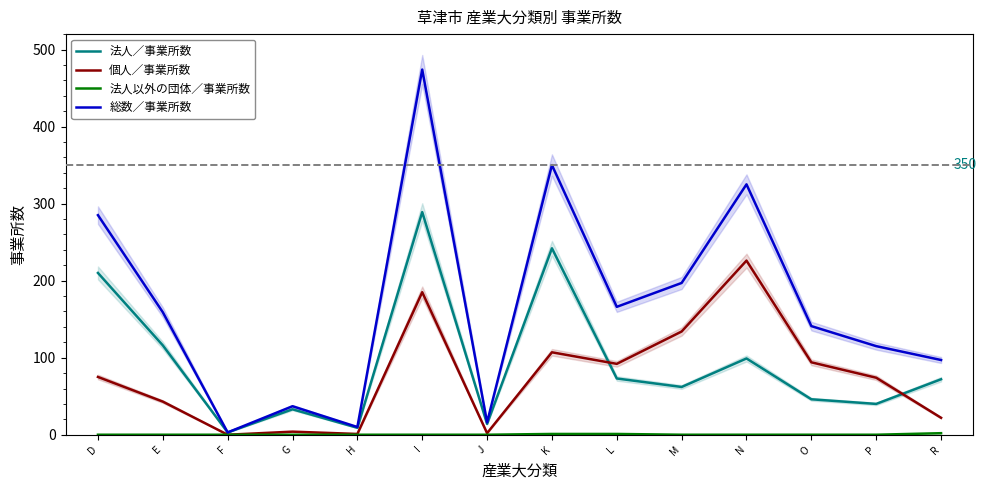

True or false: 法人以外の団体／事業所数 has more than 0 points higher than both neighbors.

False